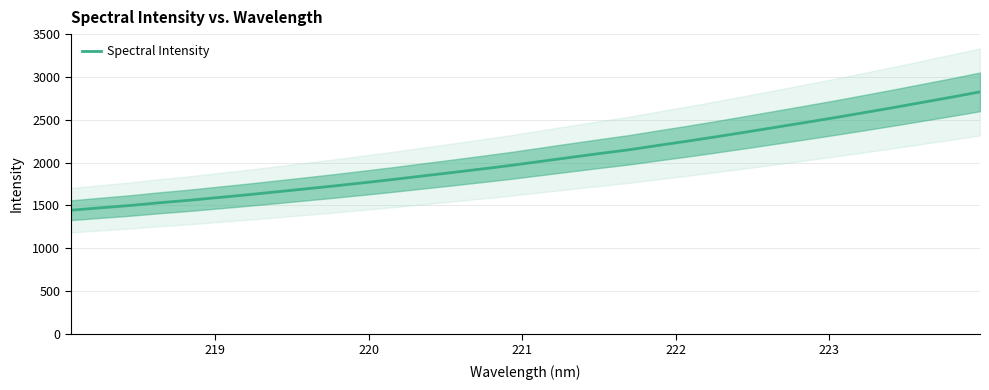

What is the maximum value shown in the chart?

2828.1